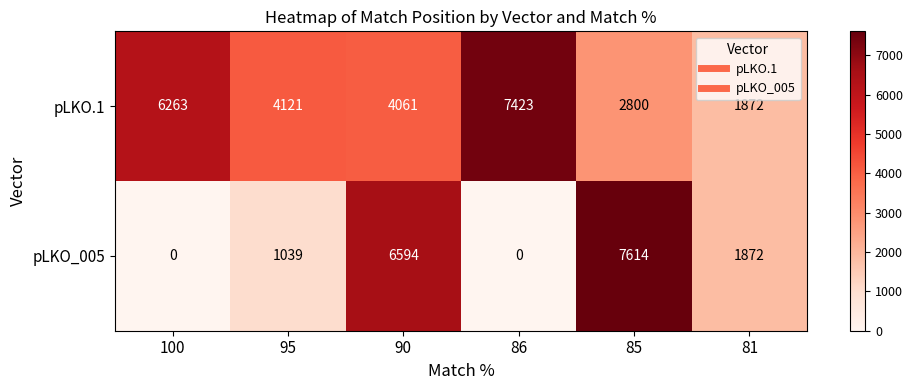

What is the sum of all pLKO_005 values?

17119